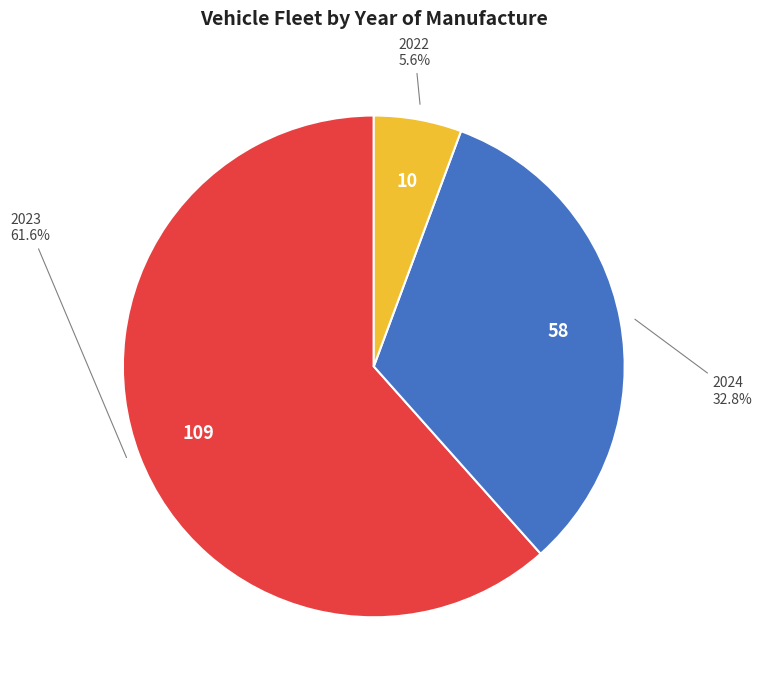

Does any single category account for the majority?

Yes